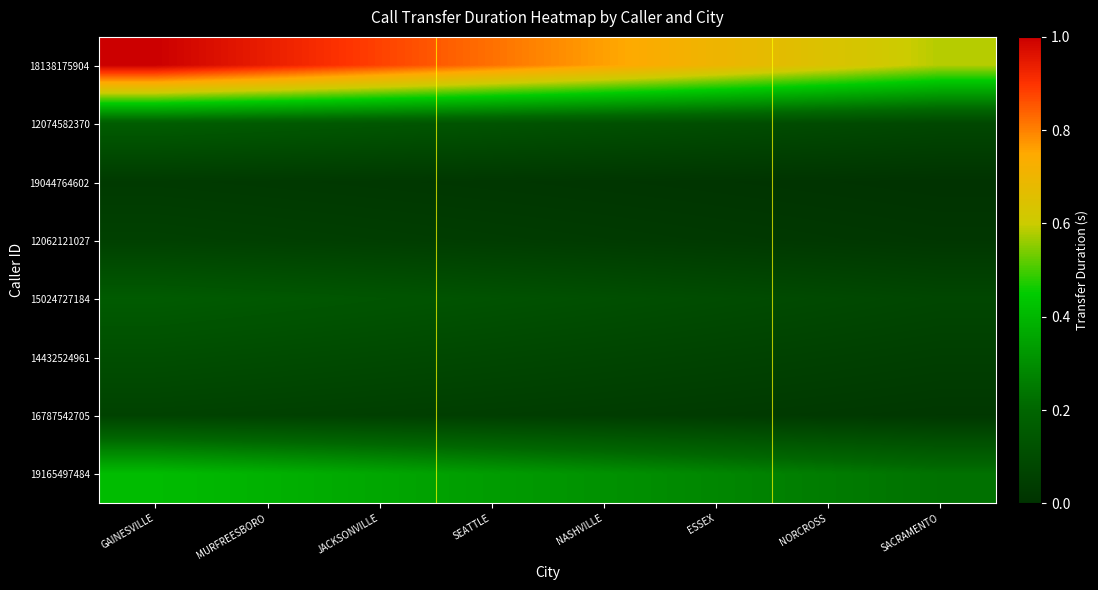

Rank the series at MURFREESBORO from highest to lowest value.

18138175904, 19165497484, 12074582370, 15024727184, 14432524961, 16787542705, 12062121027, 19044764602